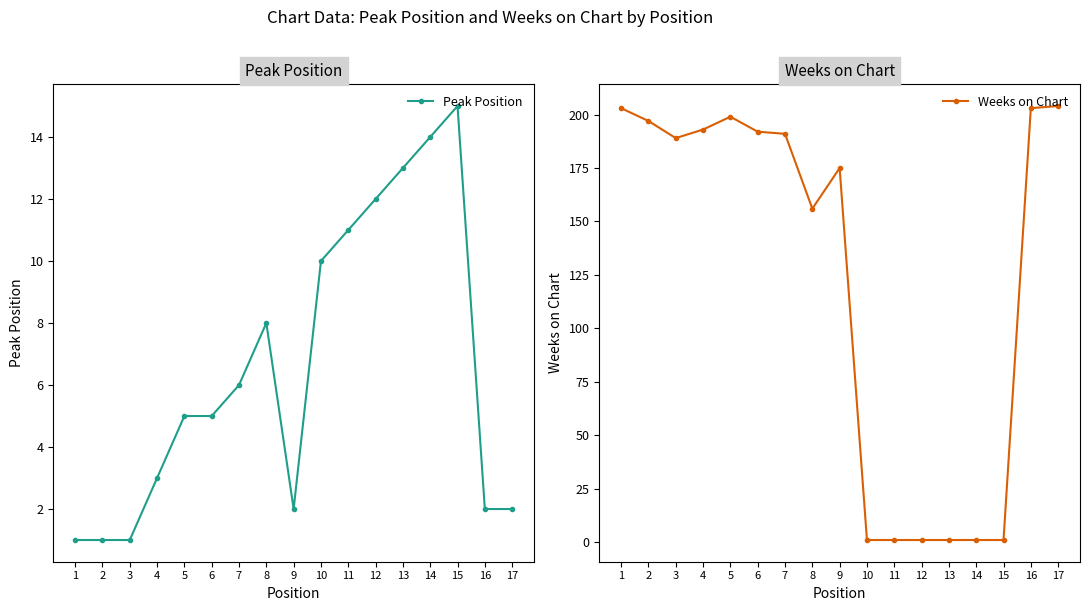

Which series ends up on top after the final intersection of Weeks on Chart and Peak Position?

Weeks on Chart